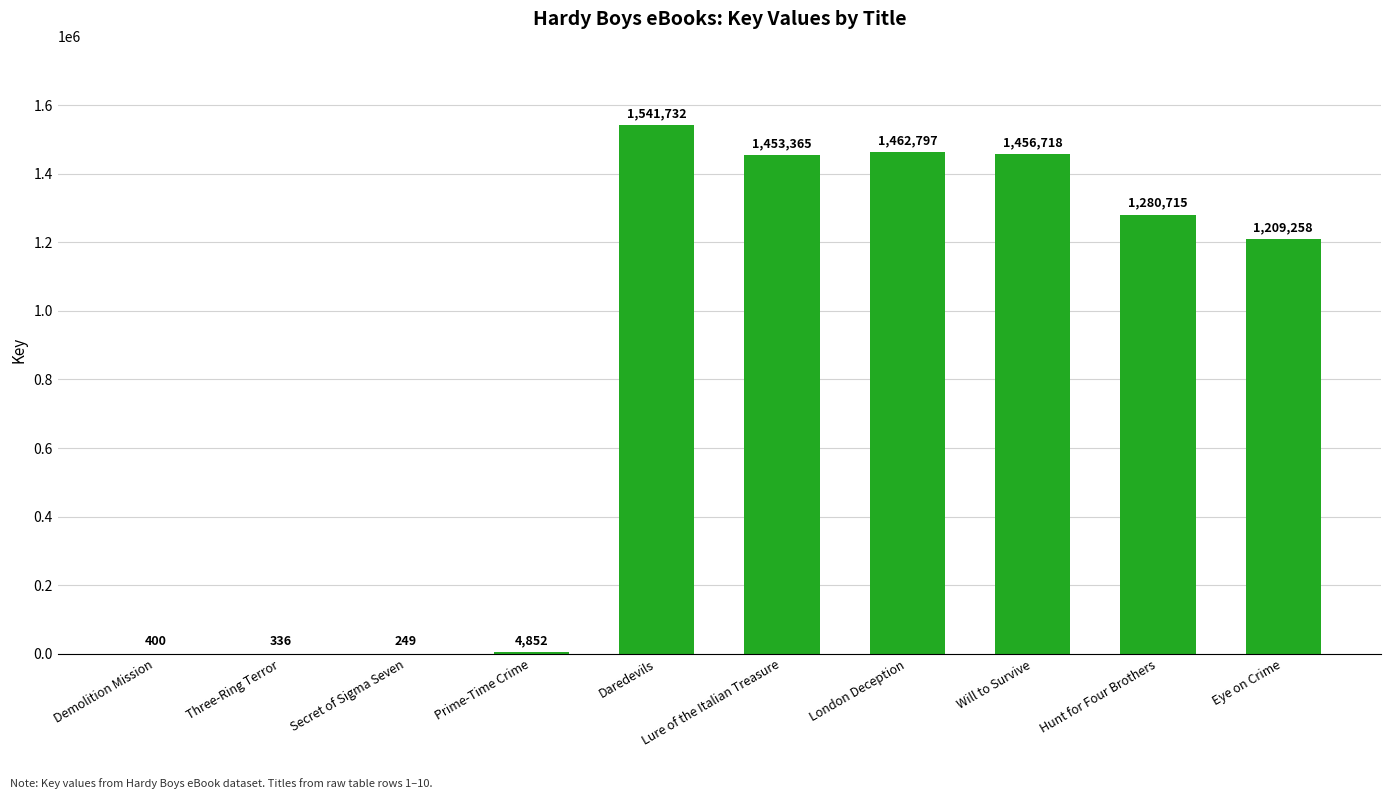

Where does the data first go above 1280715?

Daredevils